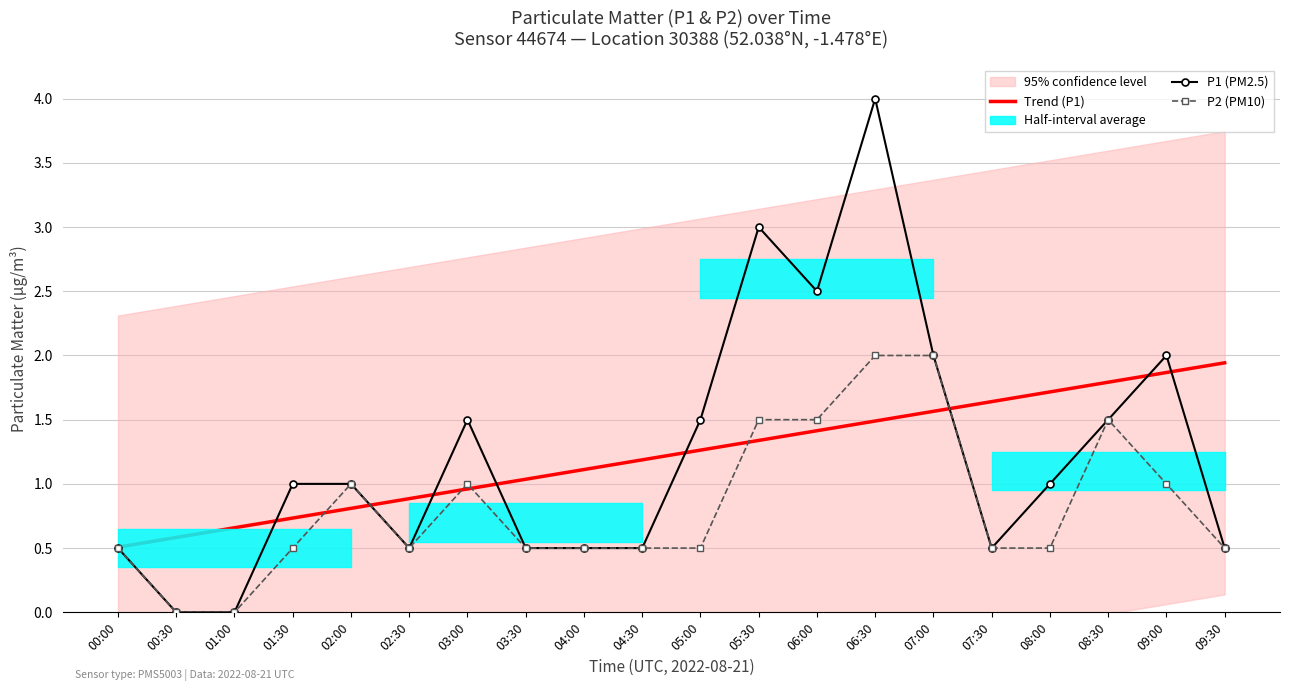

Is the value of P1 (PM2.5) at 05:00 greater than the value of P2 (PM10) at 09:00?

Yes